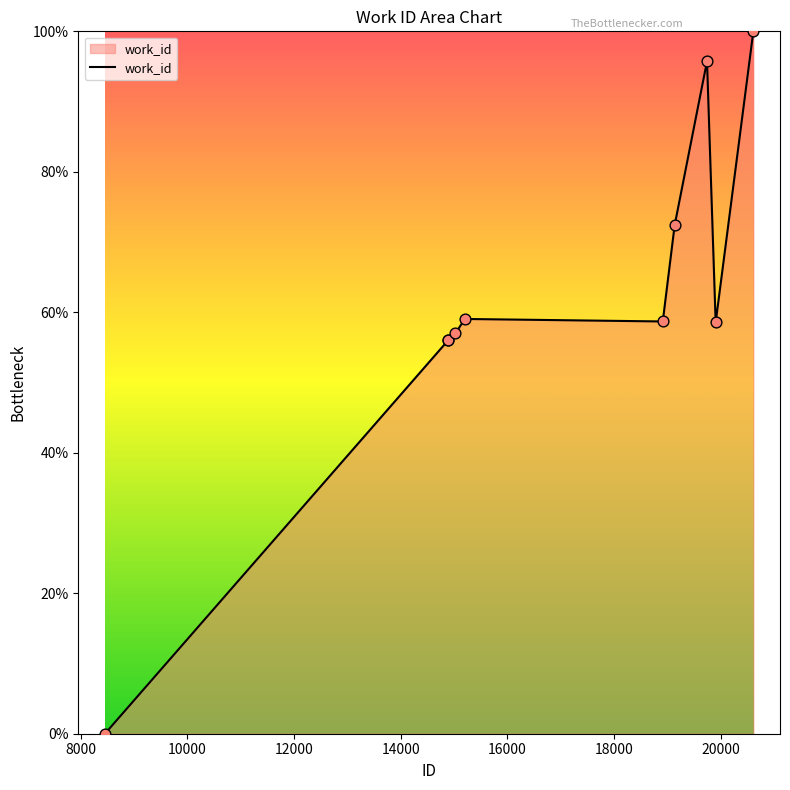

What is the maximum value shown in the chart?

100.0